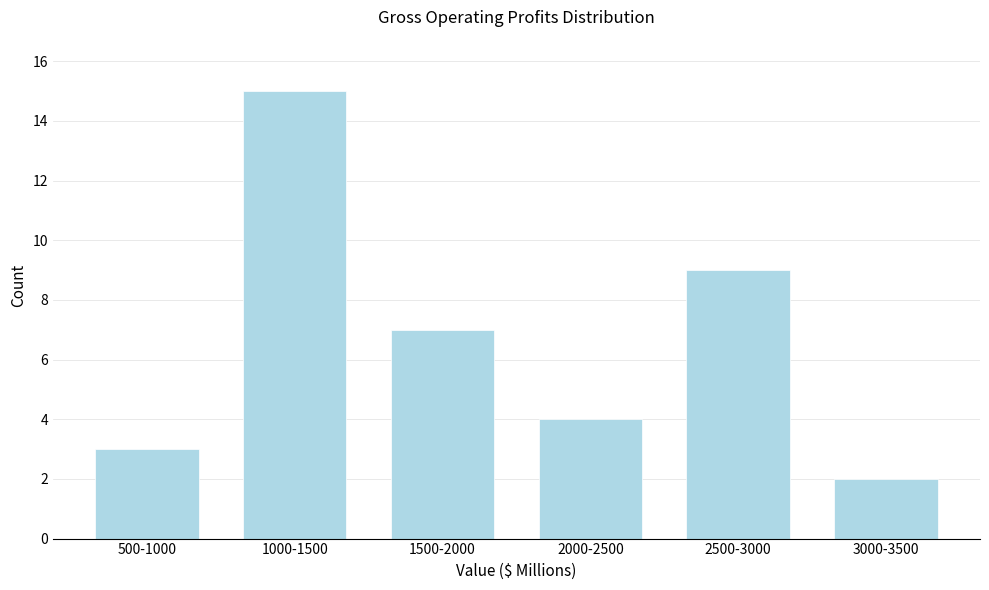

Reading right to left, what are all the values shown in this chart?

2	9	4	7	15	3